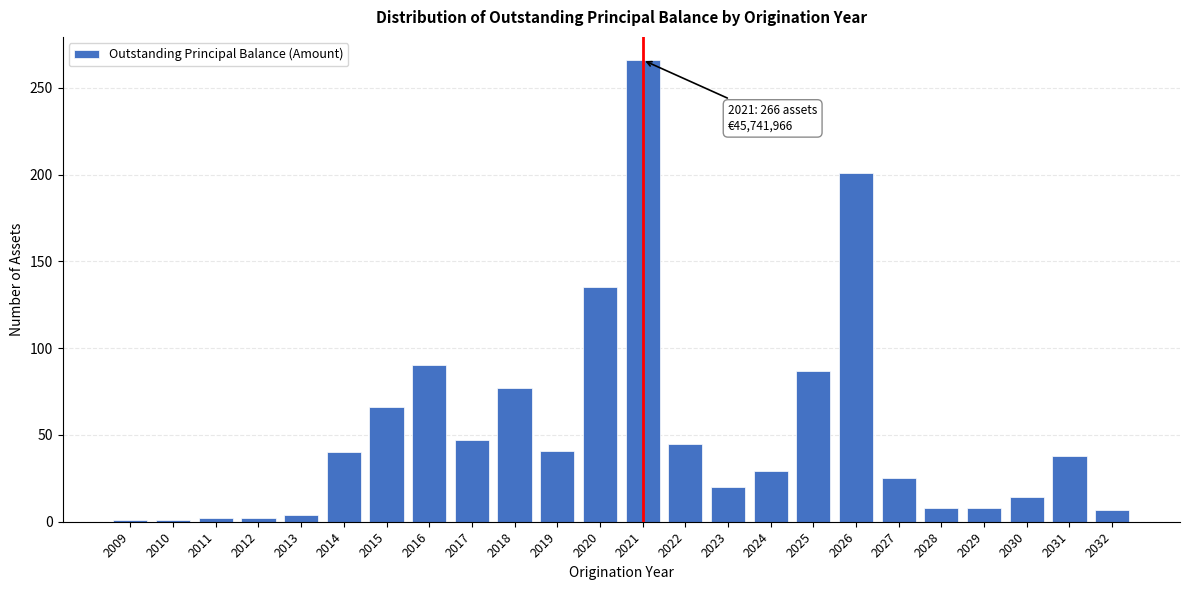

What is the average value?

52